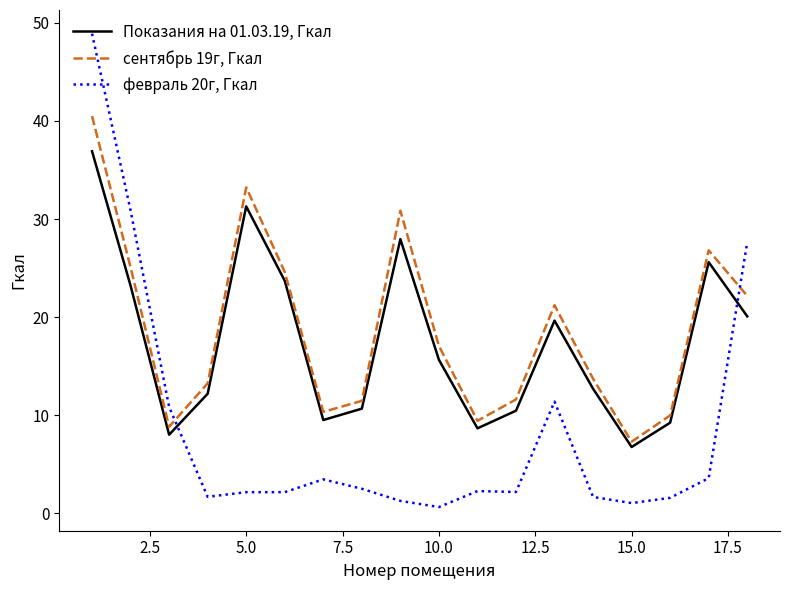

True or false: февраль 20г, Гкал and сентябрь 19г, Гкал intersect in this chart.

True